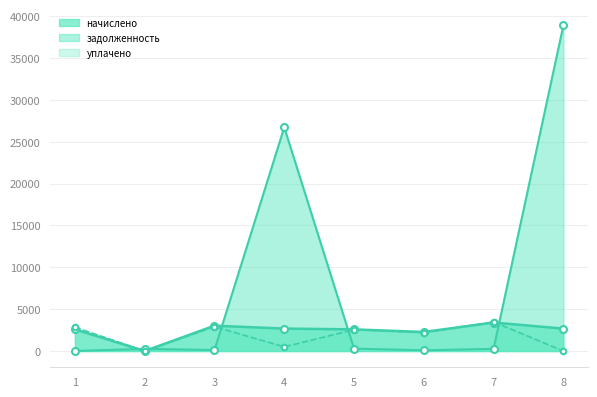

How many values in the начислено series are below 2674?

4